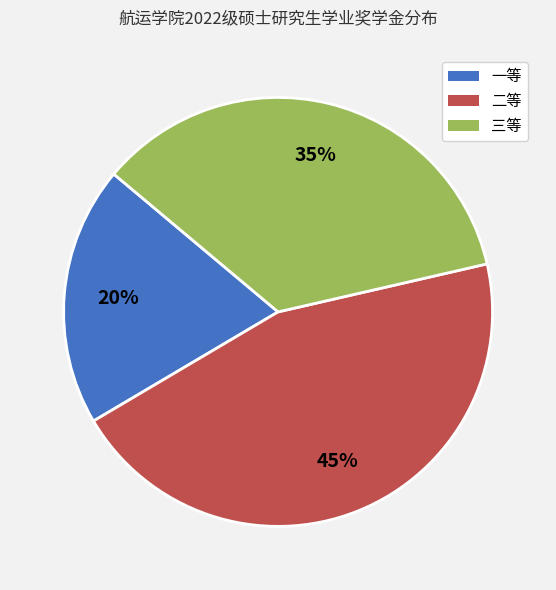

Do 一等 and 三等 together represent more than half of the pie?

Yes